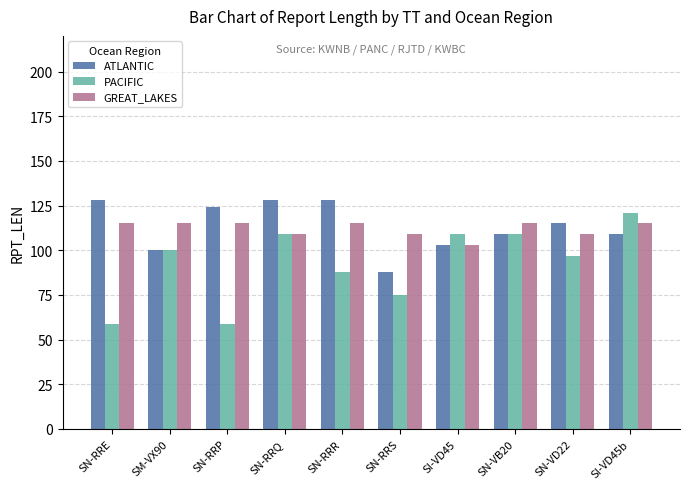

At which label does GREAT_LAKES reach its minimum?

SI-VD45